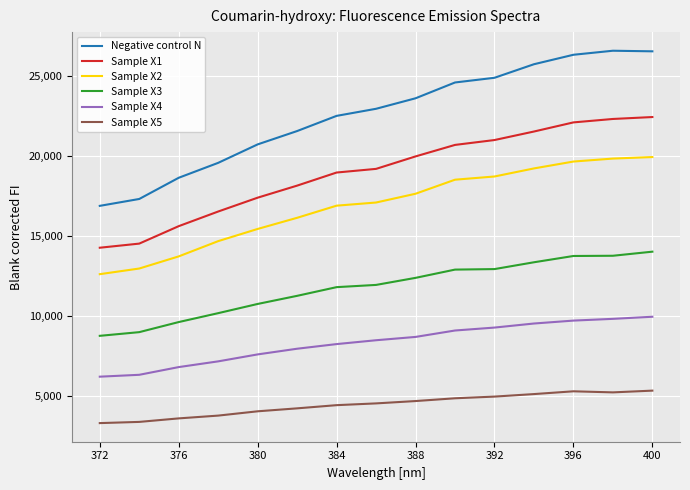

What is the average value of the Sample X4 series?

8340